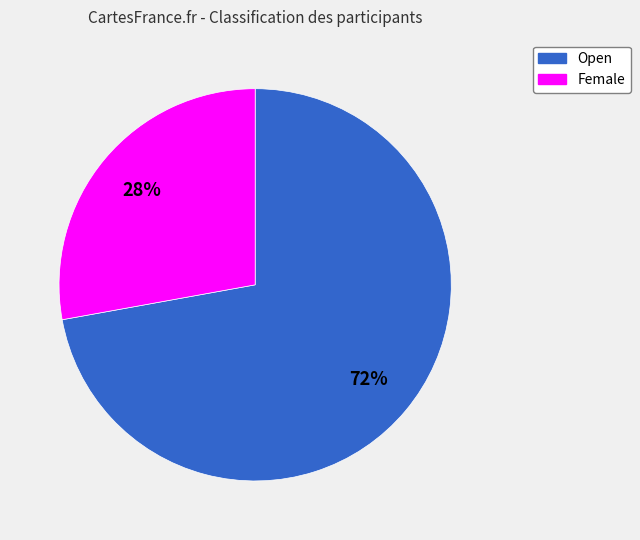

Does Female represent more than half of the total?

No